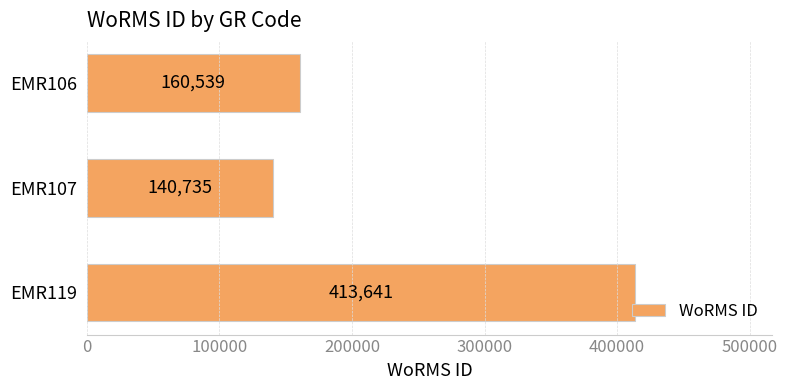

How many distinct data groups are displayed?

1